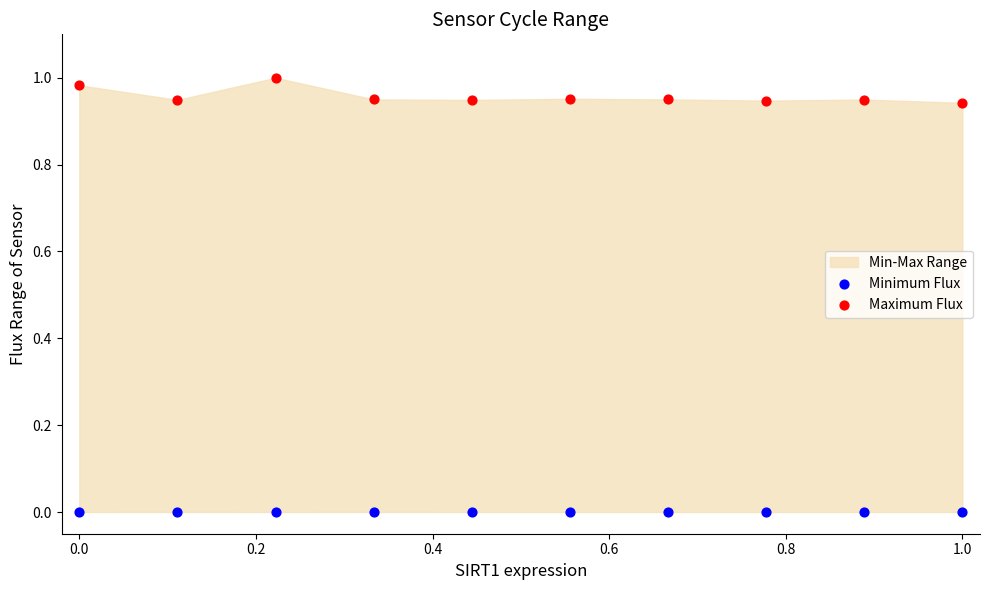

Which series reaches the maximum Y coordinate?

Maximum Flux